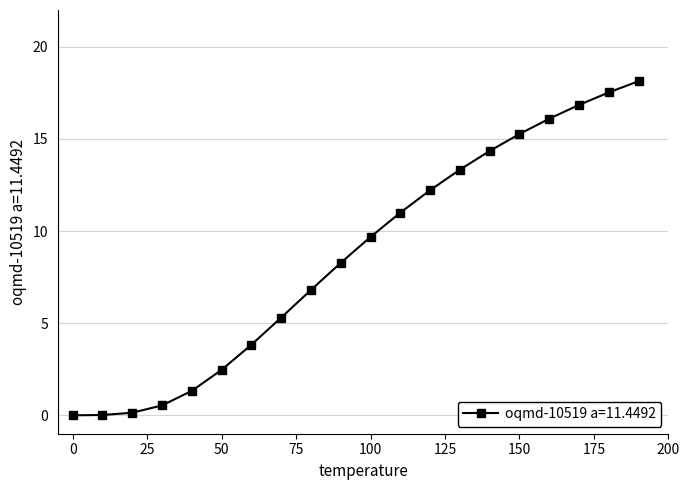

What is the difference between the maximum and second lowest values?

18.1